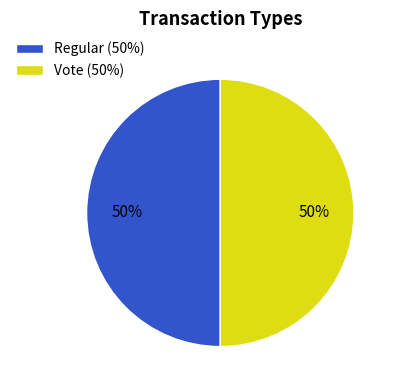

Combined, do Vote and Regular account for over 50%?

Yes